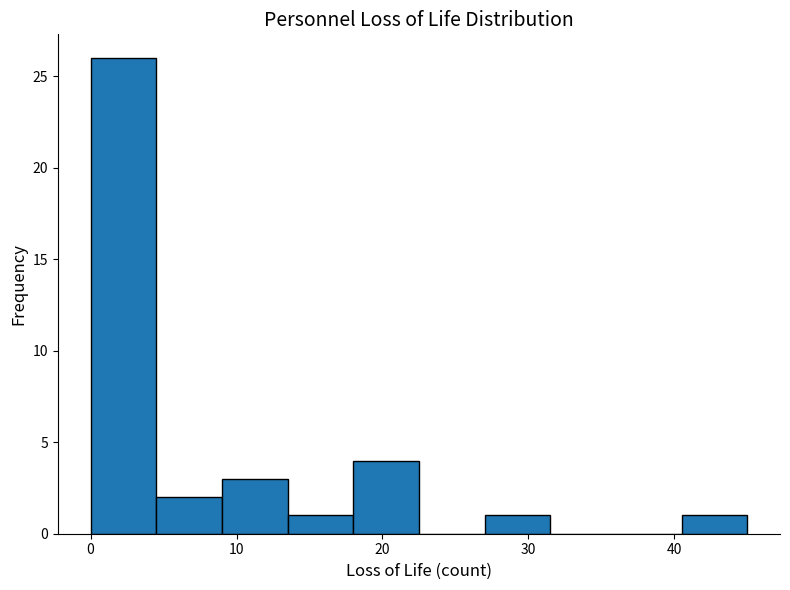

How tall is the bar that spans 40.5 to 45.0 on the x-axis? Neither the bar edges nor the heights are printed on the chart, so give them approximately, as read against the axes.

1